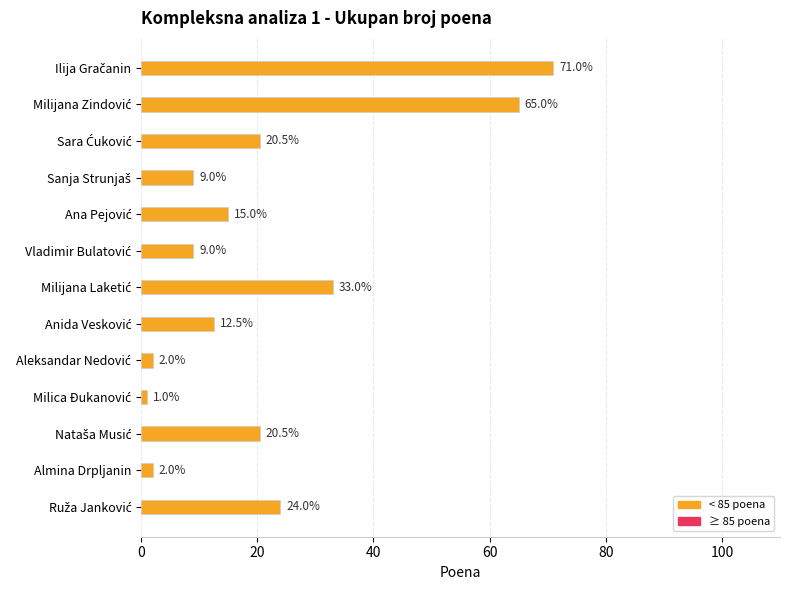

What is the average value?

21.9